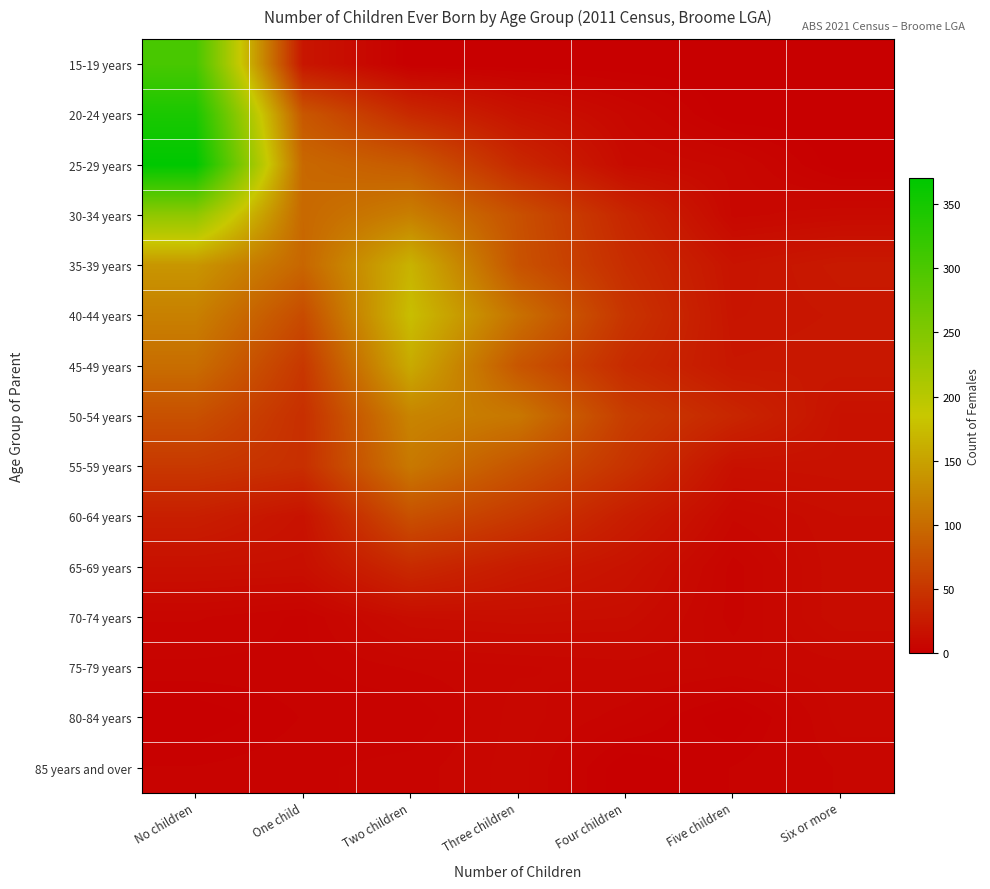

Reading left to right, extract all data points from this chart.

15-19 years: No children=303	One child=21	Two children=0	Three children=0	Four children=0	Five children=0	Six or more=0
20-24 years: No children=345	One child=81	Two children=39	Three children=18	Four children=8	Five children=0	Six or more=0
25-29 years: No children=370	One child=97	Two children=84	Three children=38	Four children=11	Five children=8	Six or more=0
30-34 years: No children=237	One child=97	Two children=118	Three children=75	Four children=36	Five children=8	Six or more=10
35-39 years: No children=139	One child=95	Two children=166	Three children=77	Four children=42	Five children=19	Six or more=24
40-44 years: No children=119	One child=70	Two children=176	Three children=105	Four children=49	Five children=20	Six or more=22
45-49 years: No children=102	One child=52	Two children=158	Three children=80	Four children=40	Five children=22	Six or more=23
50-54 years: No children=75	One child=44	Two children=123	Three children=111	Four children=57	Five children=36	Six or more=17
55-59 years: No children=53	One child=44	Two children=112	Three children=79	Four children=48	Five children=16	Six or more=17
60-64 years: No children=29	One child=18	Two children=75	Three children=53	Four children=28	Five children=9	Six or more=13
65-69 years: No children=16	One child=15	Two children=40	Three children=26	Four children=18	Five children=5	Six or more=13
70-74 years: No children=6	One child=4	Two children=13	Three children=14	Four children=13	Five children=5	Six or more=13
75-79 years: No children=4	One child=4	Two children=6	Three children=7	Four children=8	Five children=7	Six or more=8
80-84 years: No children=0	One child=3	Two children=3	Three children=8	Four children=5	Five children=0	Six or more=8
85 years and over: No children=3	One child=4	Two children=5	Three children=8	Four children=0	Five children=3	Six or more=6